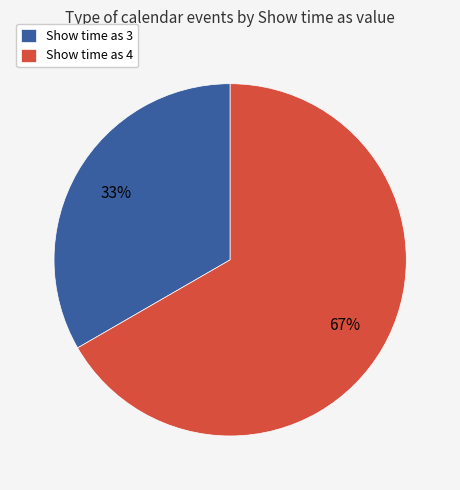

What is the smallest slice in the pie chart?

Show time as 3